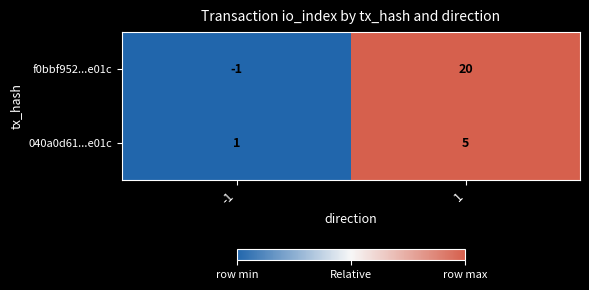

At how many categories does at least one series exceed 0?

2